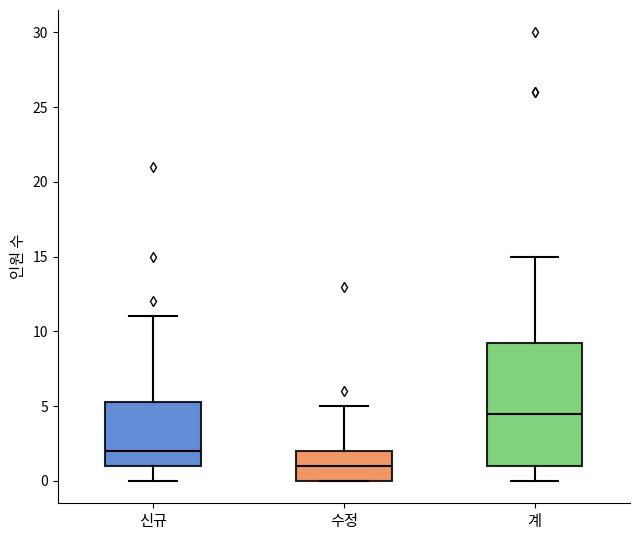

Where does the median line of the box for 수정 sit on the y-axis? The values are not printed on the chart, so give them approximately, as read against the axis.

1.0